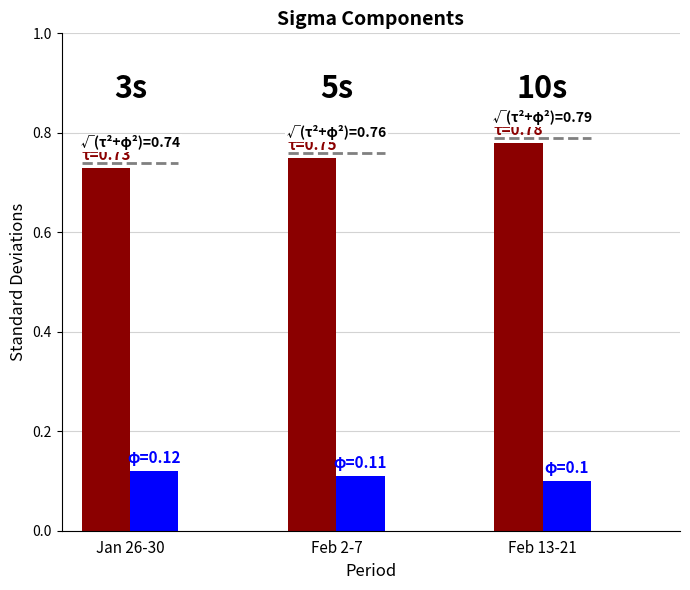

What is the total value across all series at Feb 13-21?

0.9